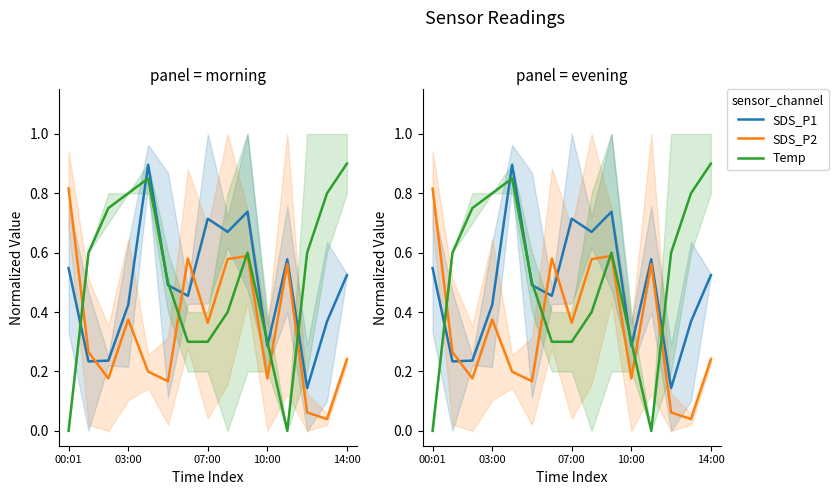

What are all the series names shown in the legend?

SDS_P1, SDS_P2, Temp